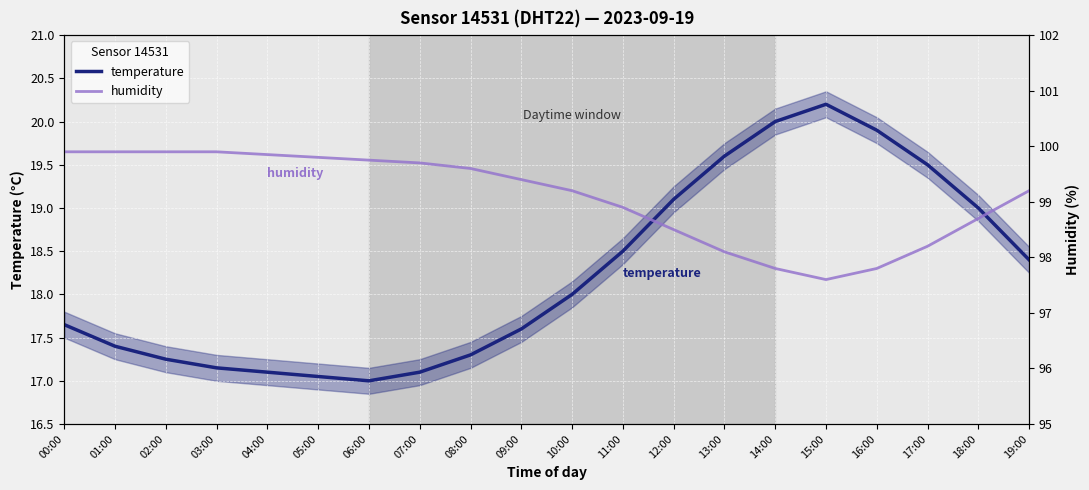

True or false: humidity has more than 2 interior local peaks.

False